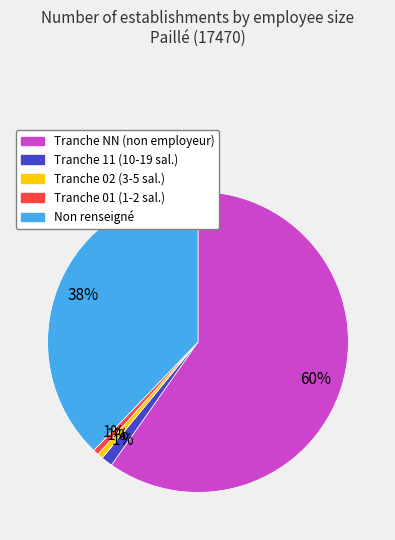

To the nearest percent, what is the average slice percentage?

20%